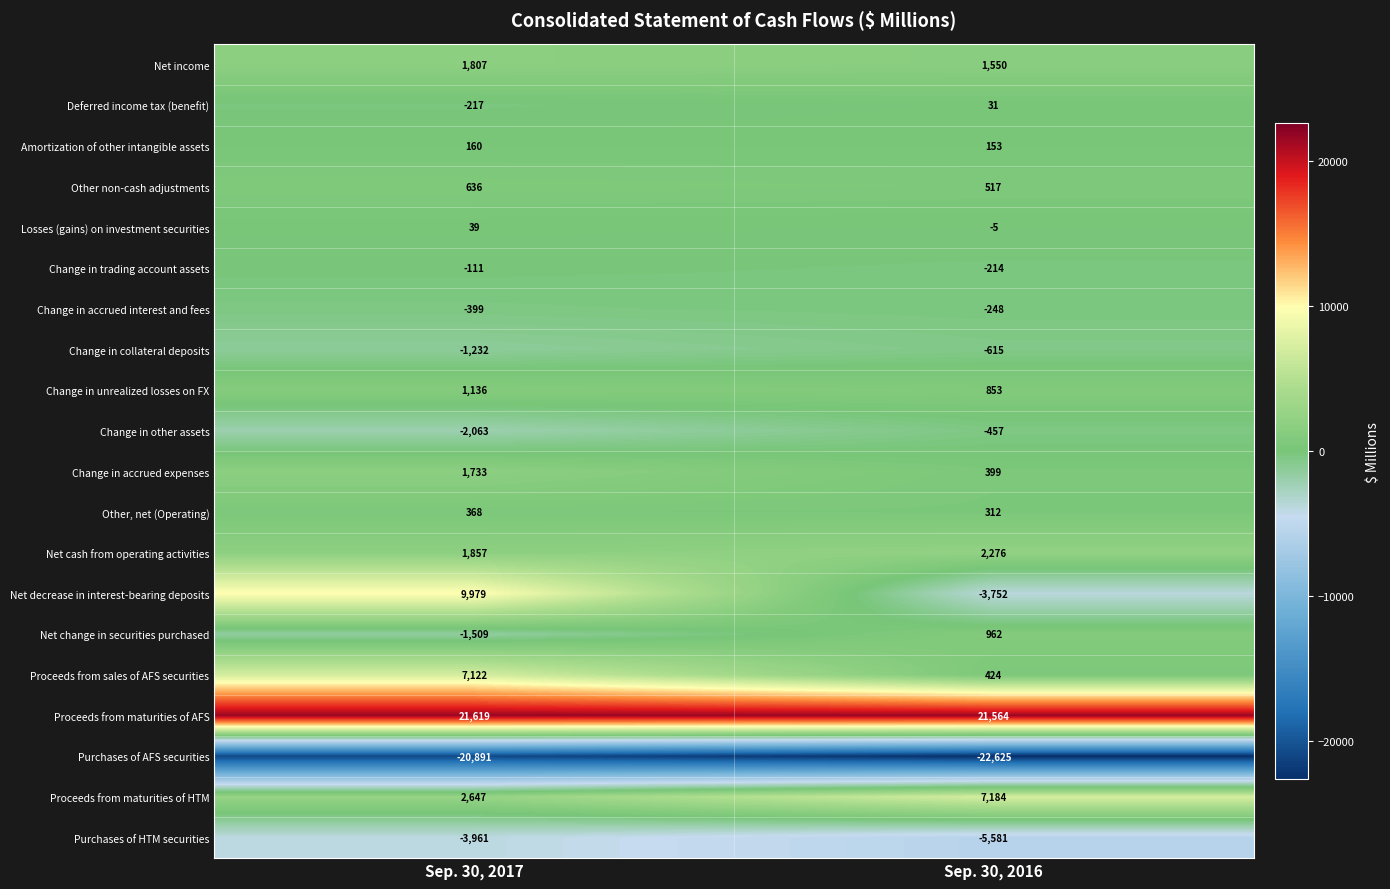

Which category has the highest value across all series?

Sep. 30, 2017